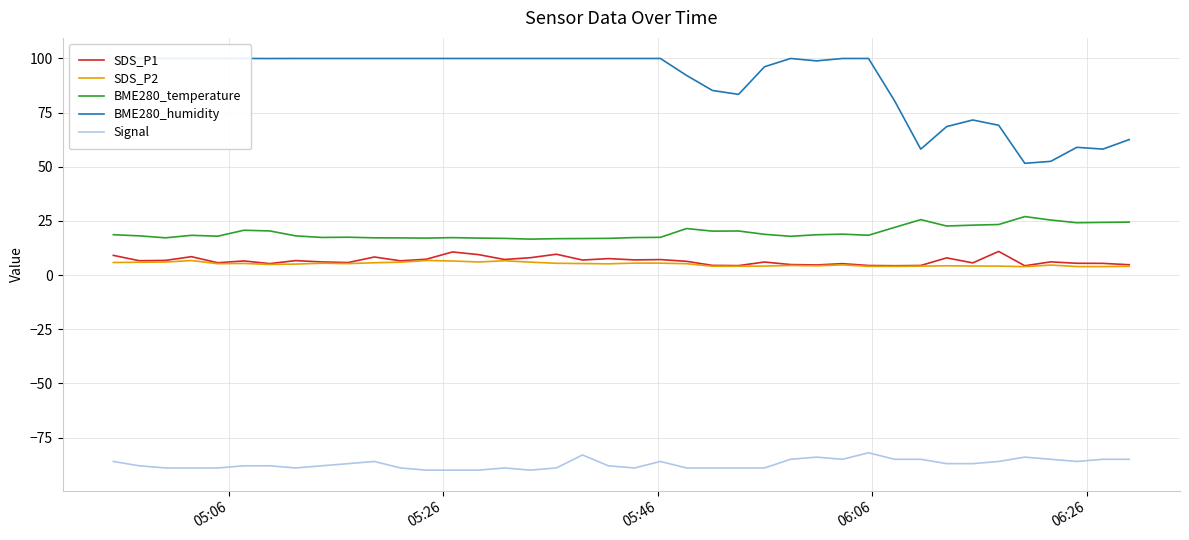

True or false: BME280_temperature and SDS_P1 intersect in this chart.

False